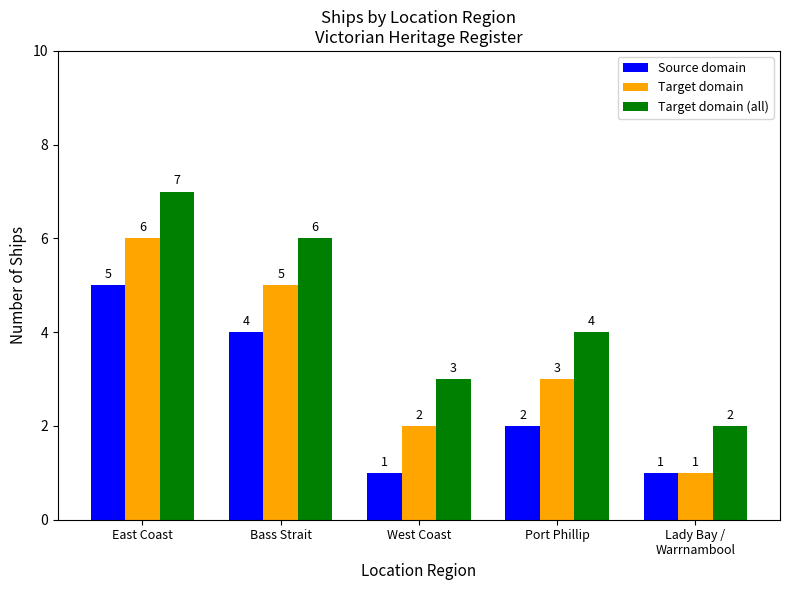

At which category is the sum across all series the highest?

East Coast